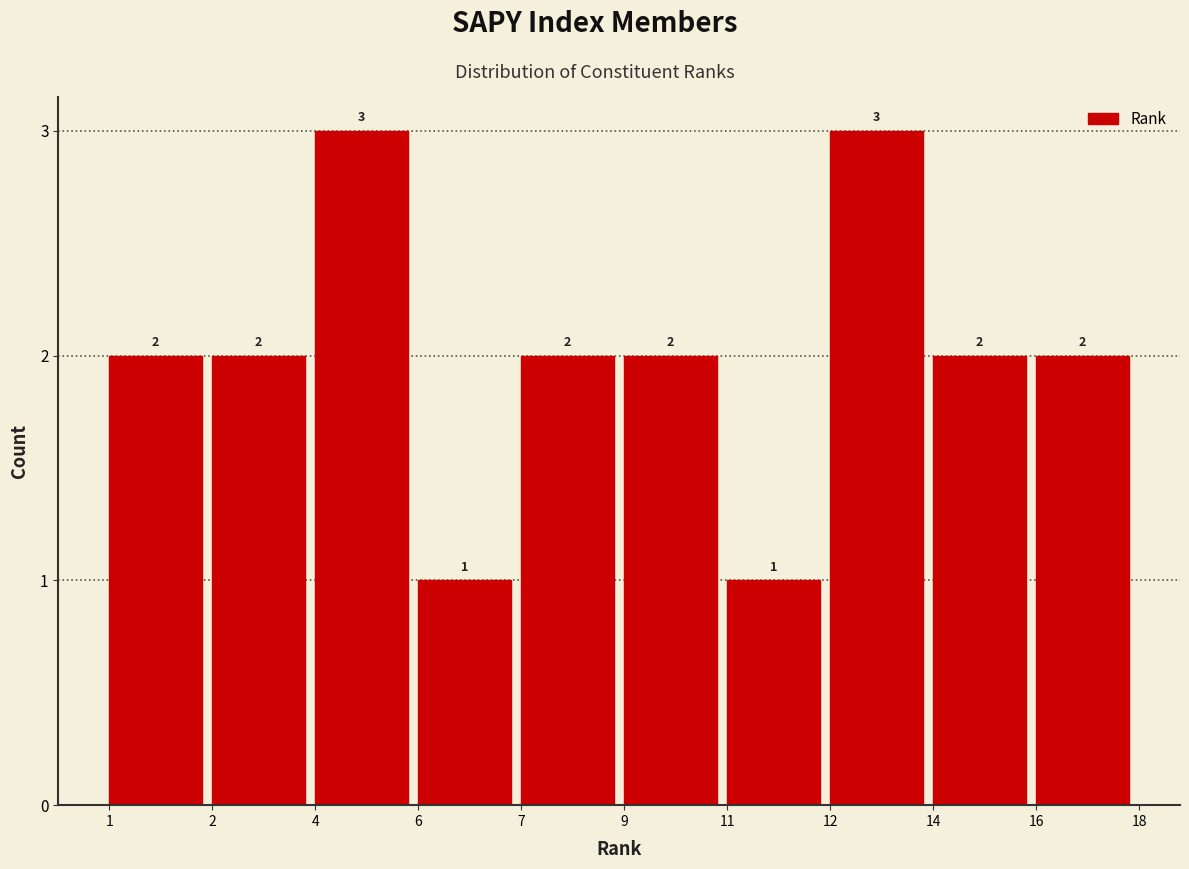

Reading left to right, what are all the values shown in this chart?

2	2	3	1	2	2	1	3	2	2